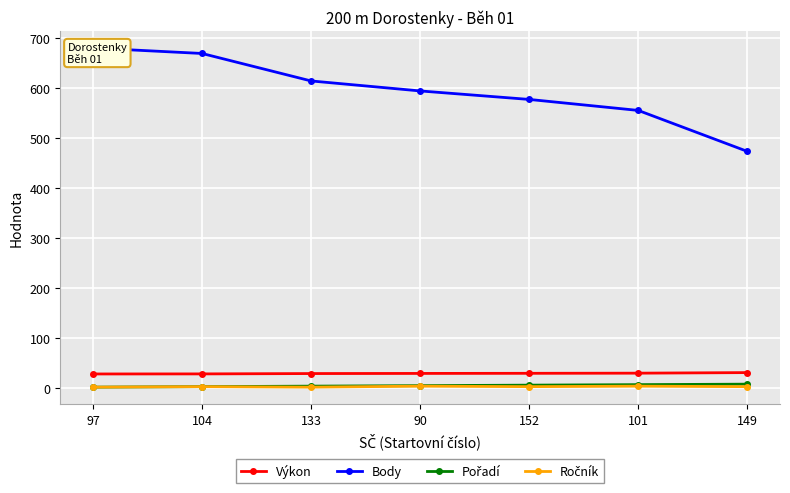

At which label does Body reach its peak?

97